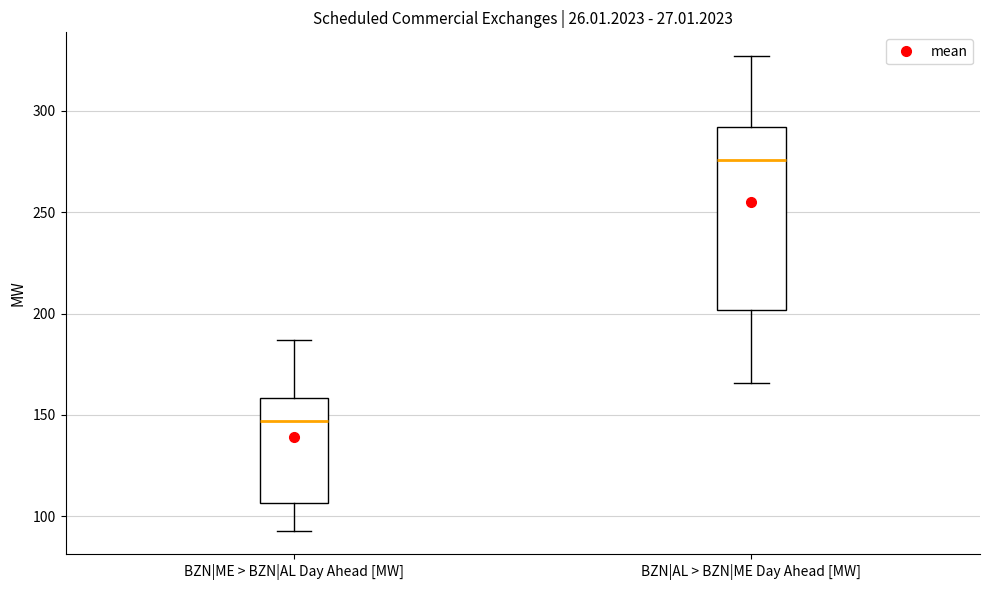

Where does the upper whisker of the box for BZN|AL > BZN|ME Day Ahead [MW] end on the y-axis? The values are not printed on the chart, so give them approximately, as read against the axis.

325